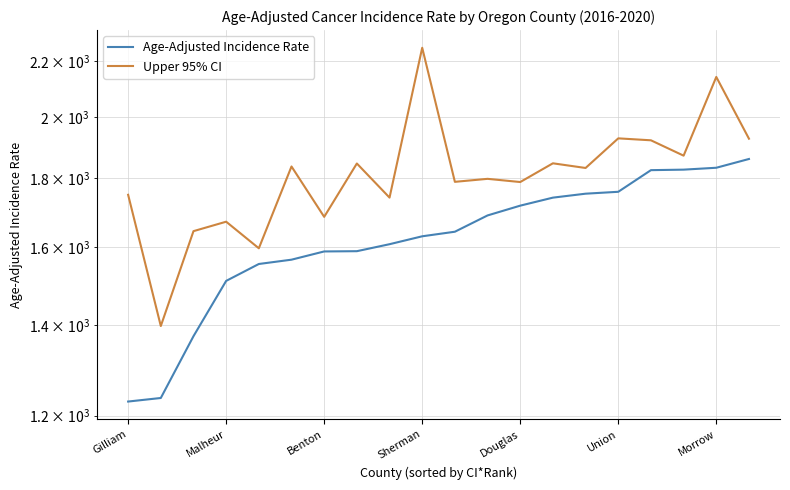

True or false: Upper 95% CI and Age-Adjusted Incidence Rate cross at least once.

False